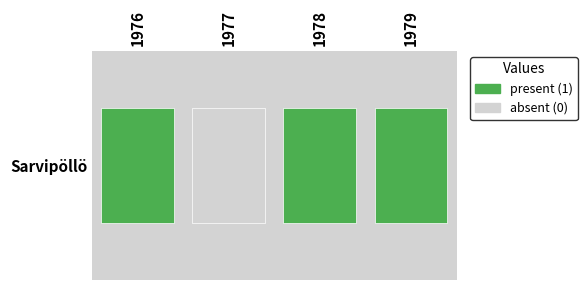

Rank the categories by value from lowest to highest.

1977, 1976, 1978, 1979